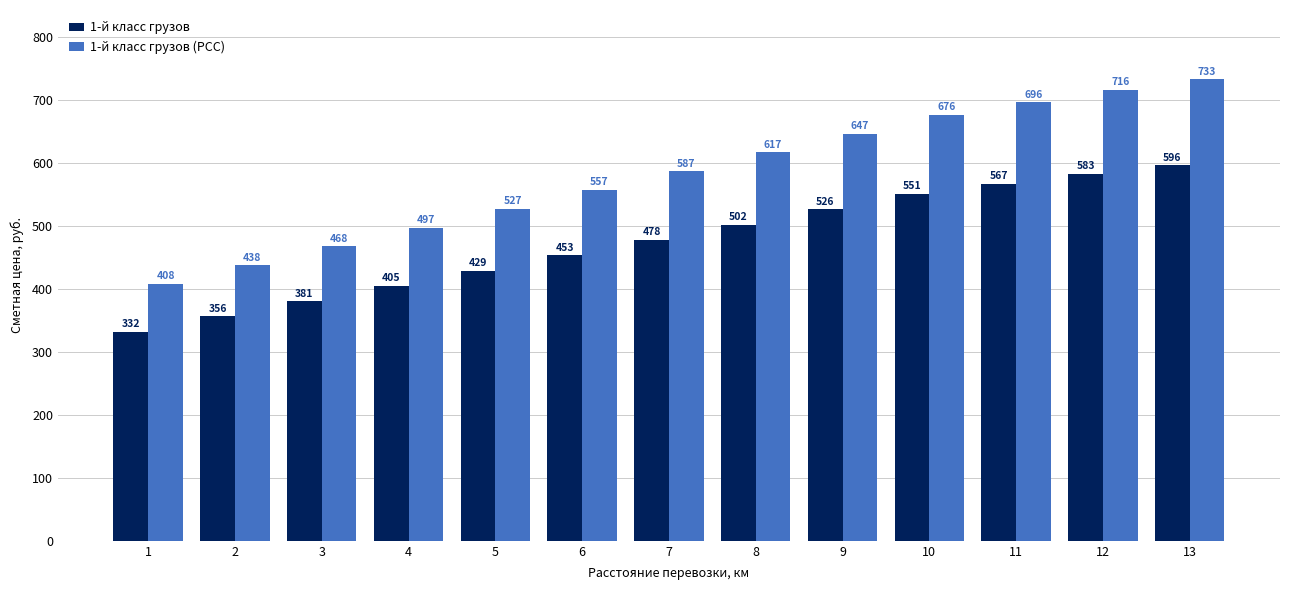

At how many categories does at least one series exceed 433?

12